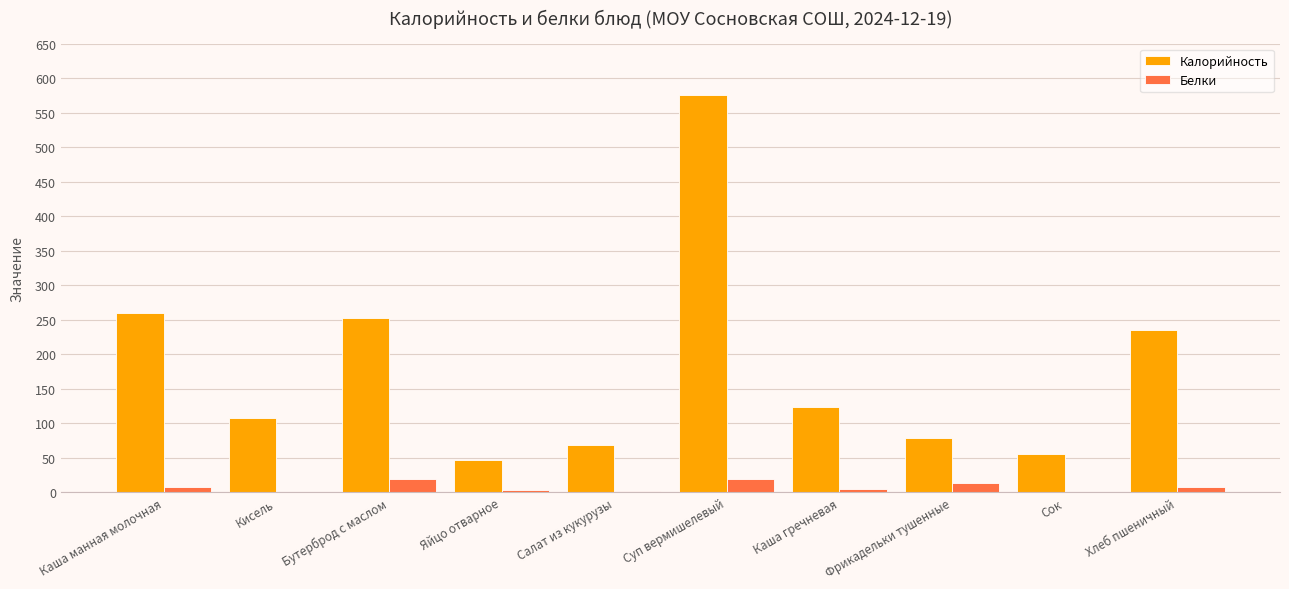

Is it true that Белки equals 0 at Кисель?

True